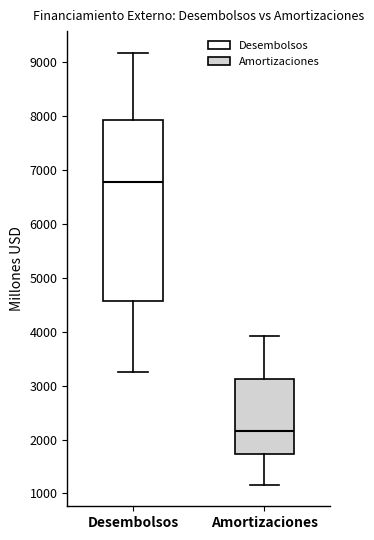

Where is the lower edge of the box for Desembolsos on the y-axis? The values are not printed on the chart, so give them approximately, as read against the axis.

4600